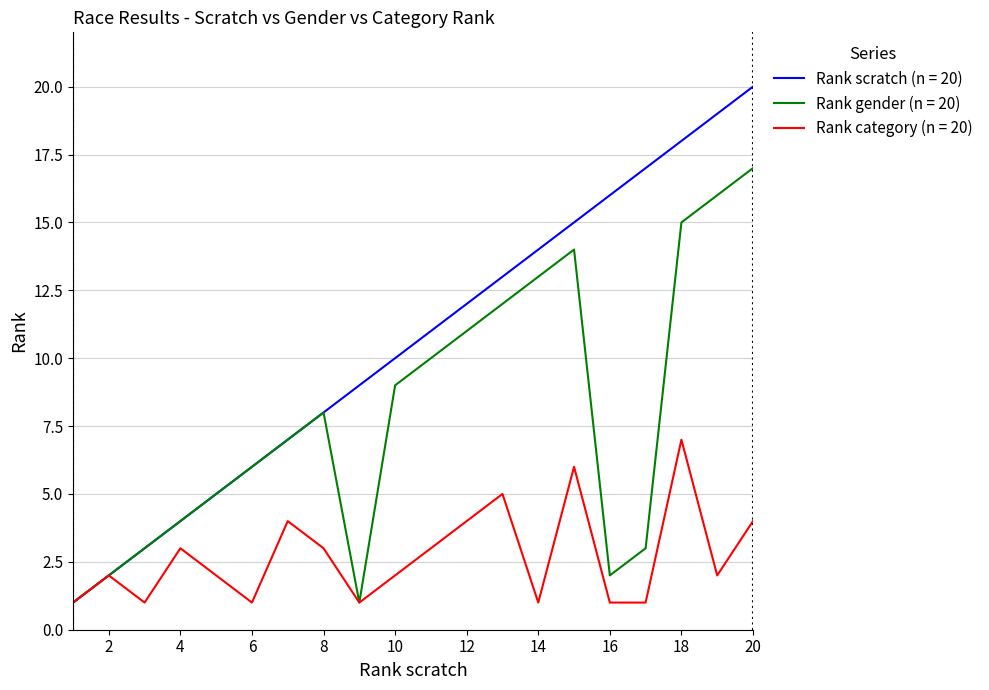

Which series has the largest range (max minus min)?

Rank scratch (n = 20)